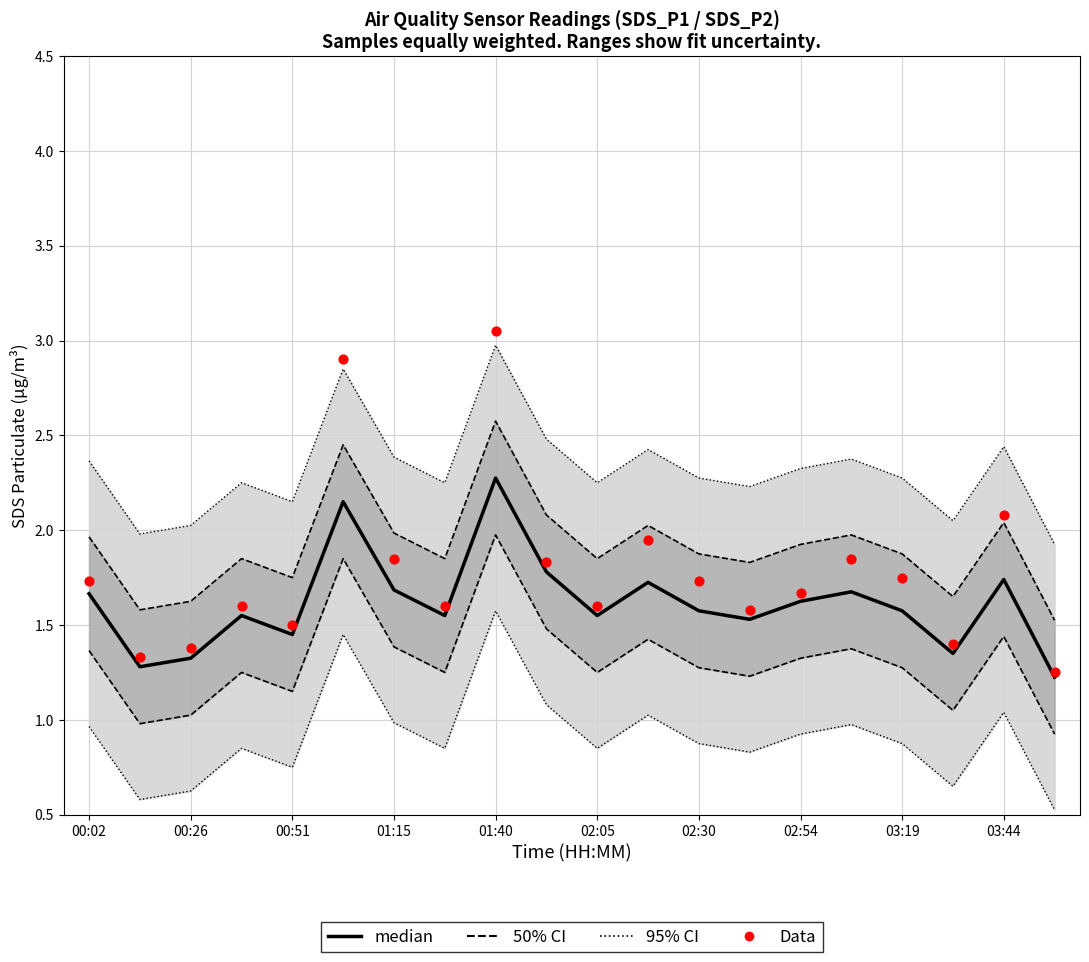

Is the value of median at 03:44 greater than the value of 50% CI at 02:05?

No